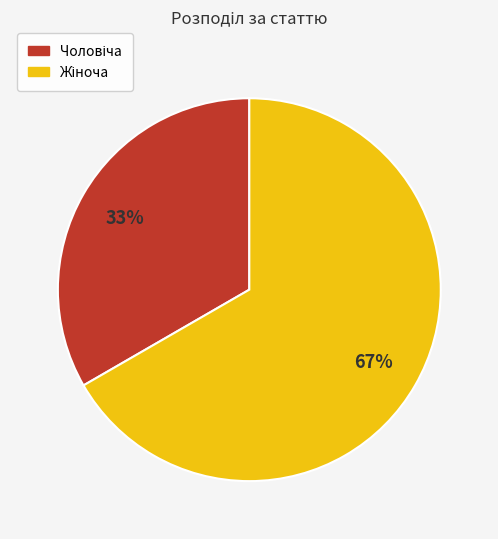

Does any single category account for the majority?

Yes